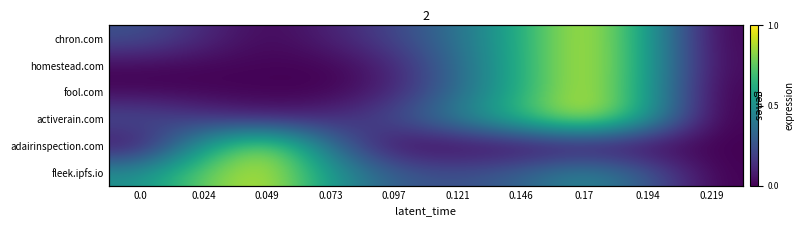

At how many categories does at least one series exceed 0?

10